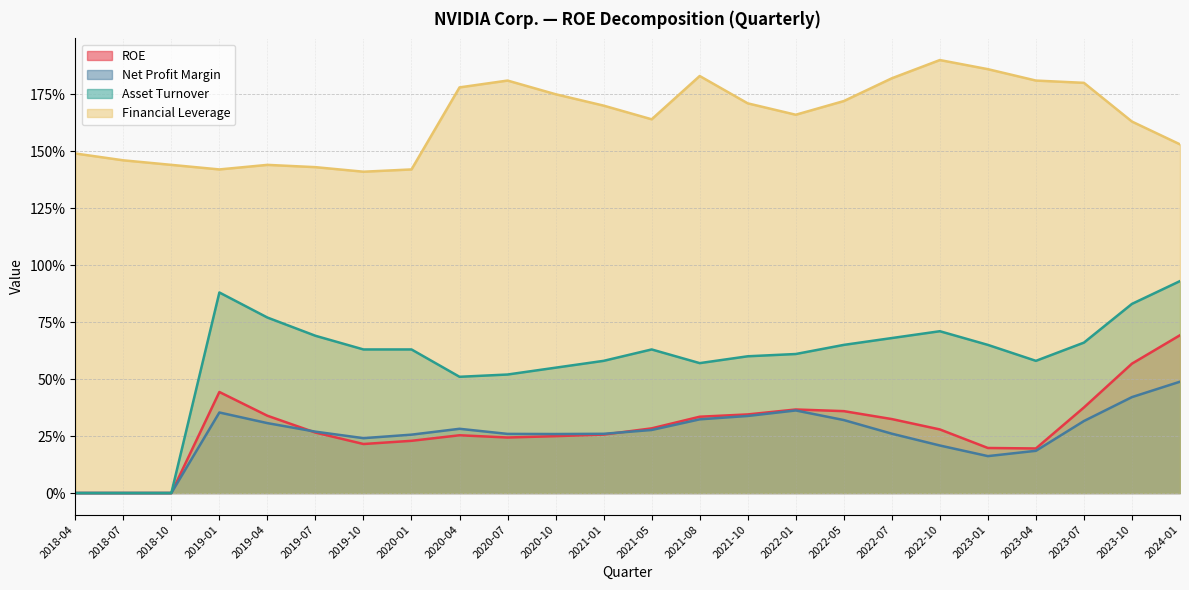

Which category has the highest value across all series?

2022-10